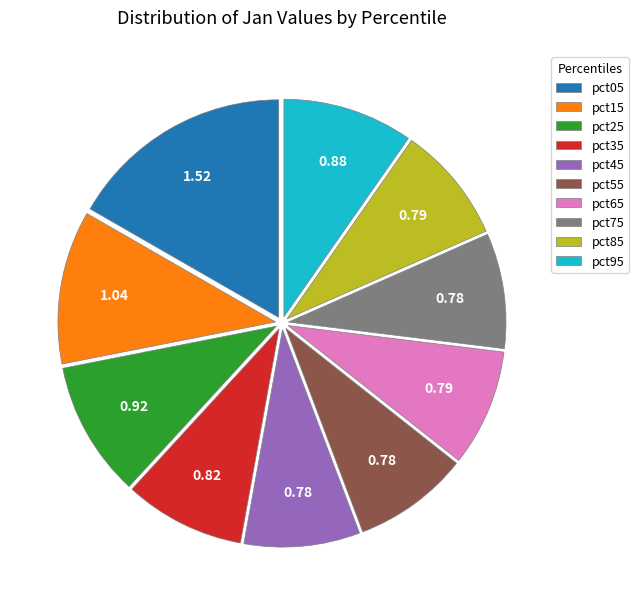

Do pct35 and pct65 together represent more than half of the pie?

No